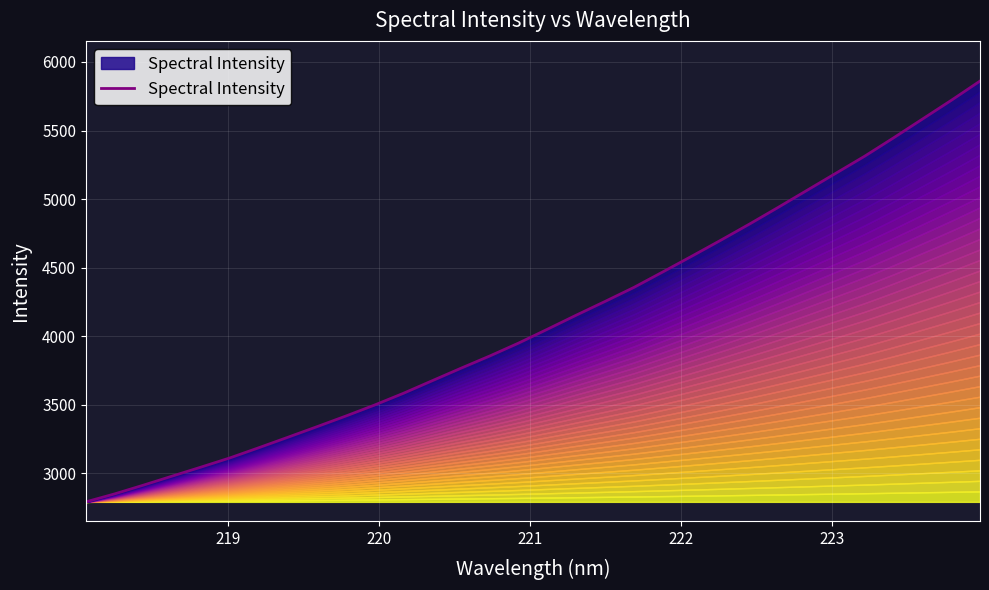

What is the difference between the maximum and minimum values?

3069.1